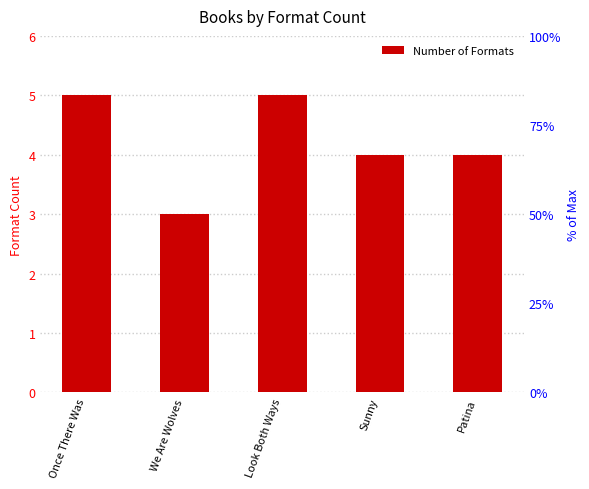

What is the label of the 3rd bar from the right?

Look Both Ways